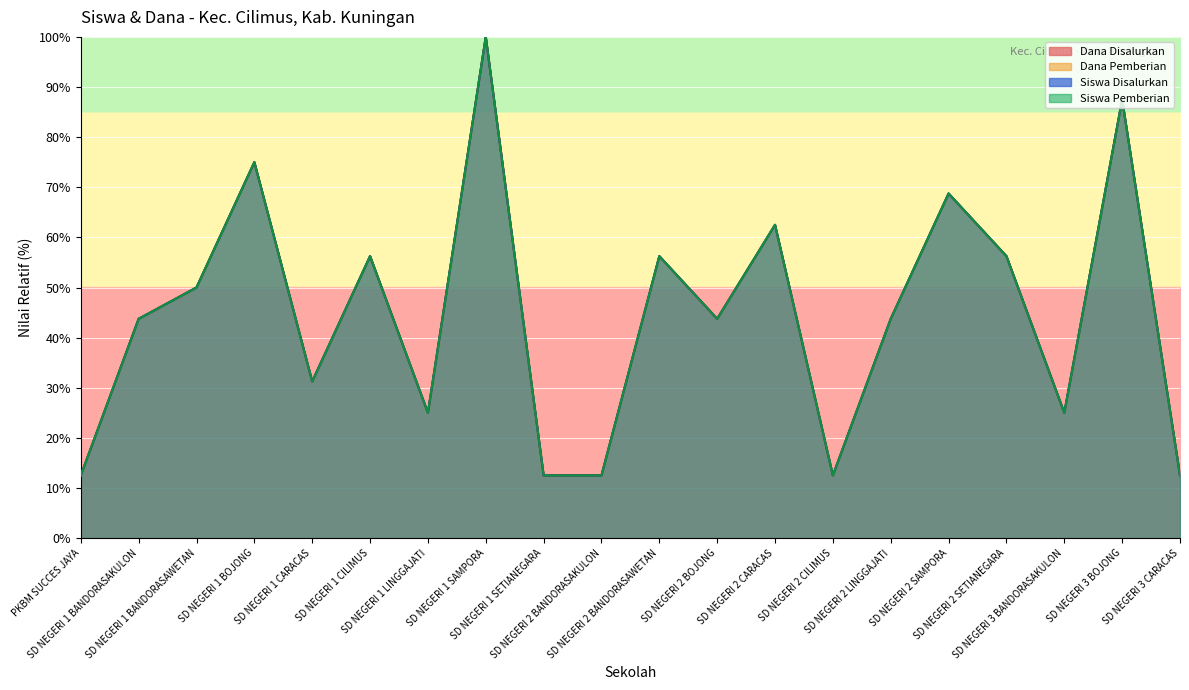

What is the difference between the maximum and minimum values in the Dana Disalurkan series?

87.5